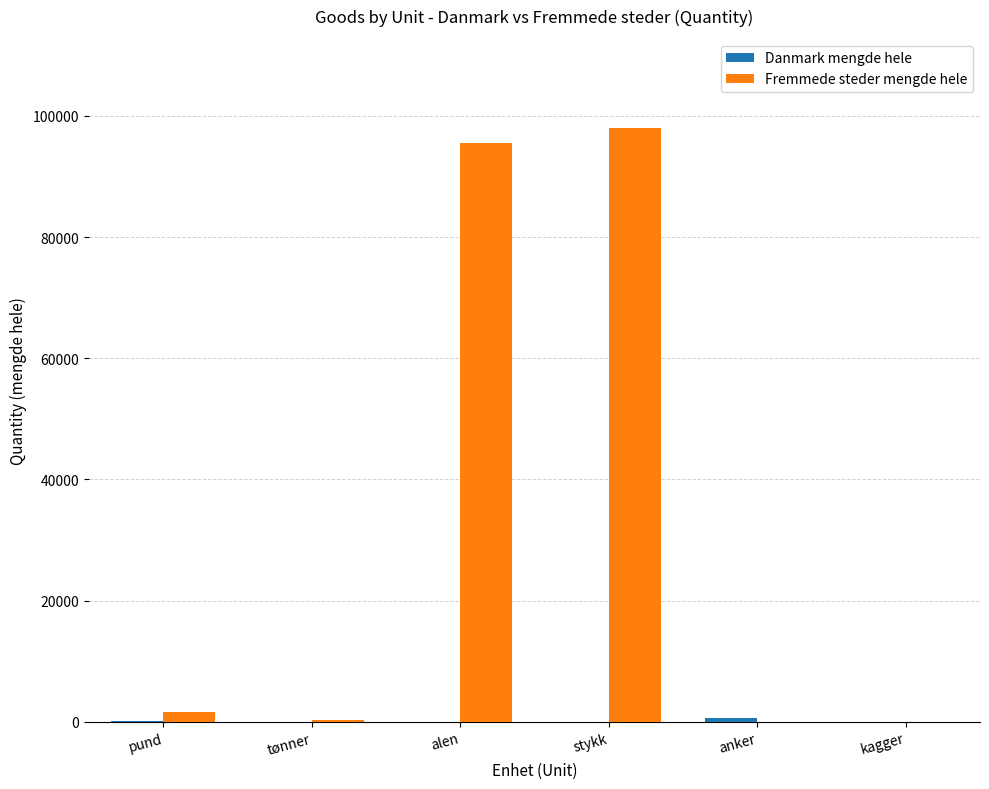

How many categories are shown in the chart?

6